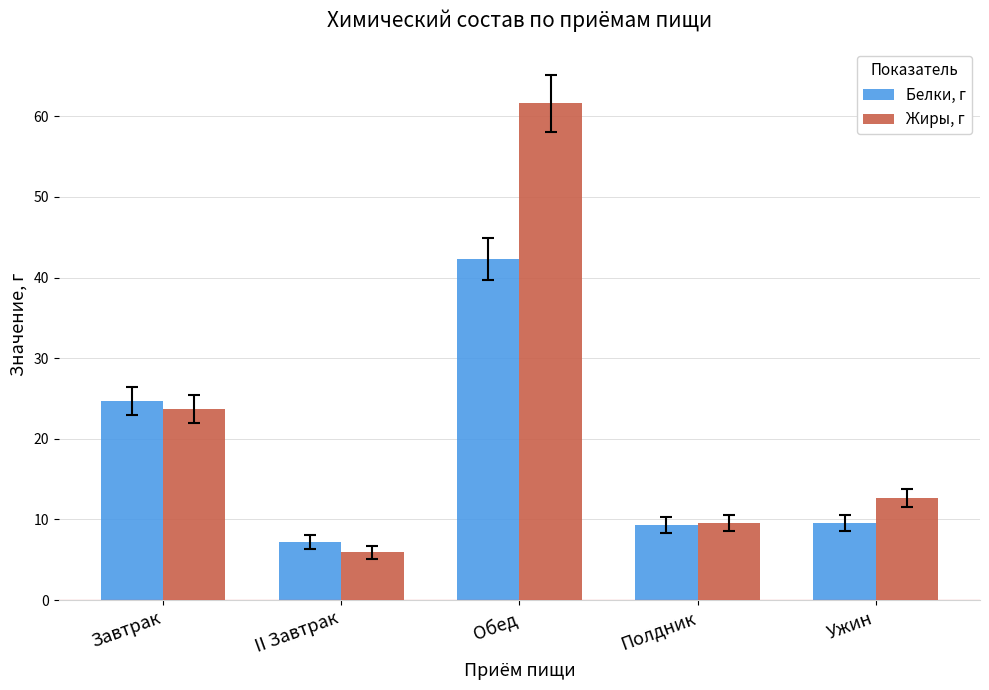

How many data points does each series have?

5